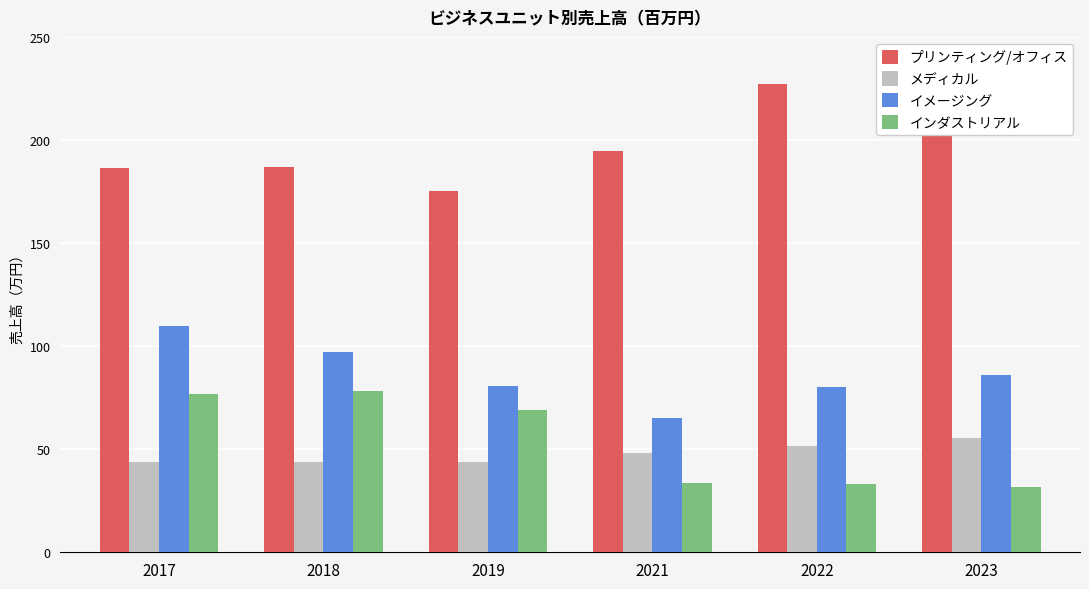

At which label is プリンティング/オフィス closest to 2049091?

2021